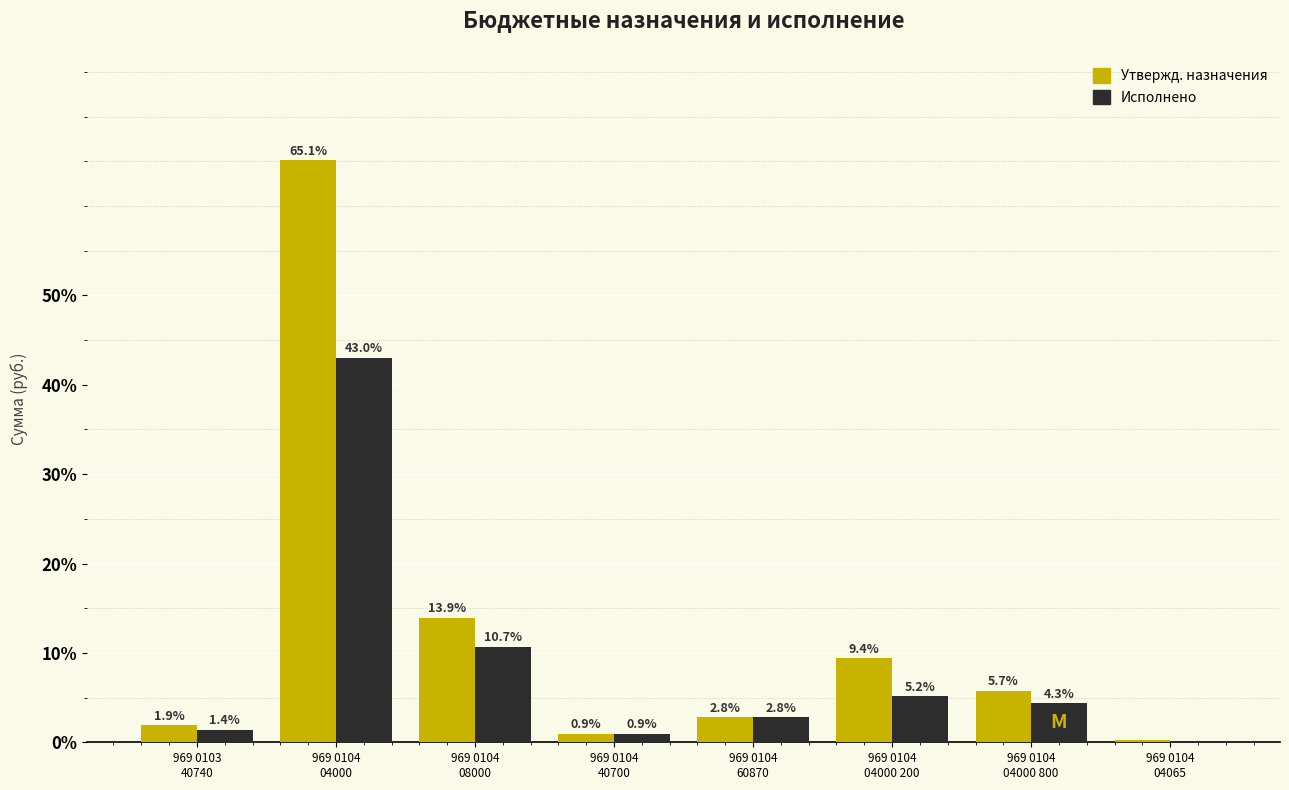

What is the greatest value displayed?

65.1